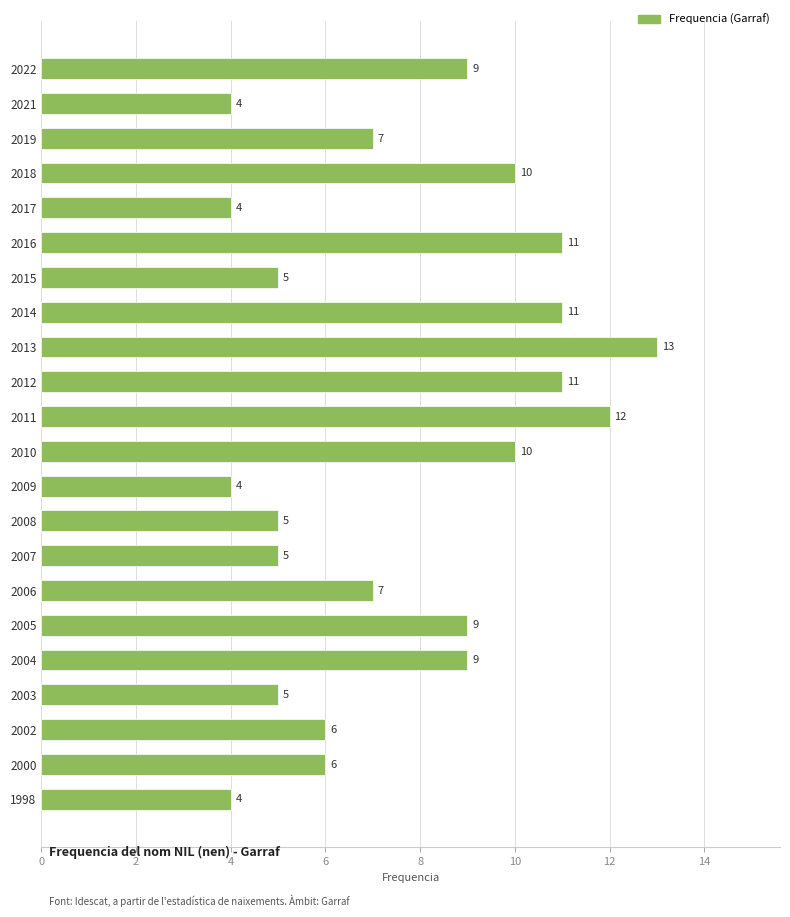

What is the maximum value shown in the chart?

13